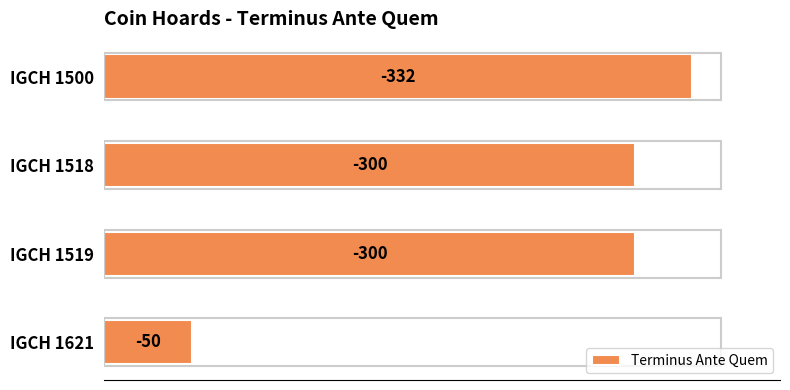

How many bars are there in total?

4